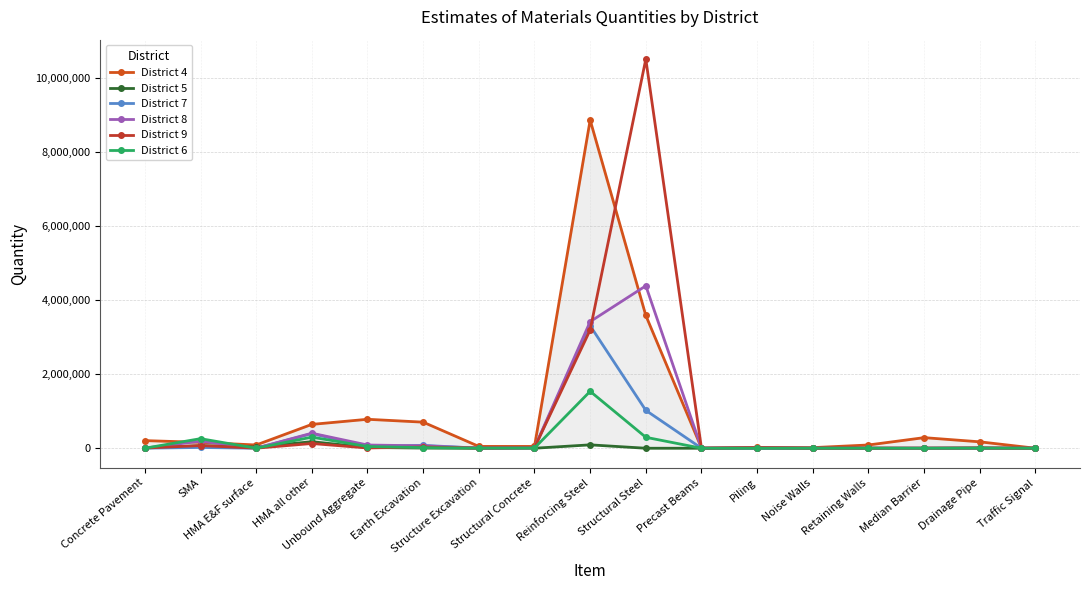

Count the number of data series in this chart.

6